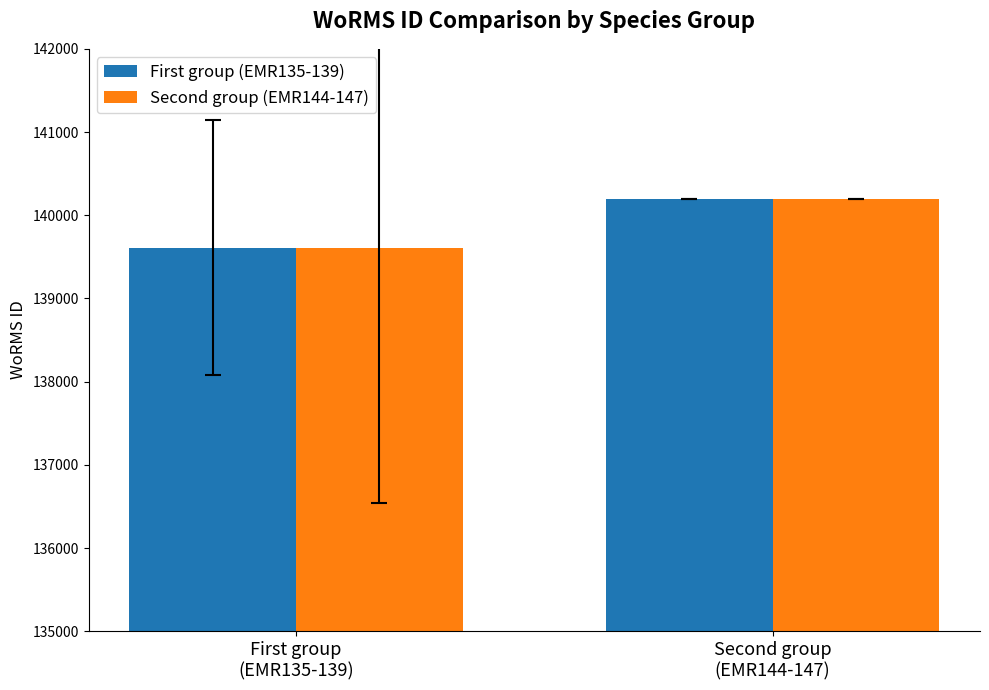

Is it true that Second group (EMR144-147) equals 139608.0 at First group
(EMR135-139)?

True